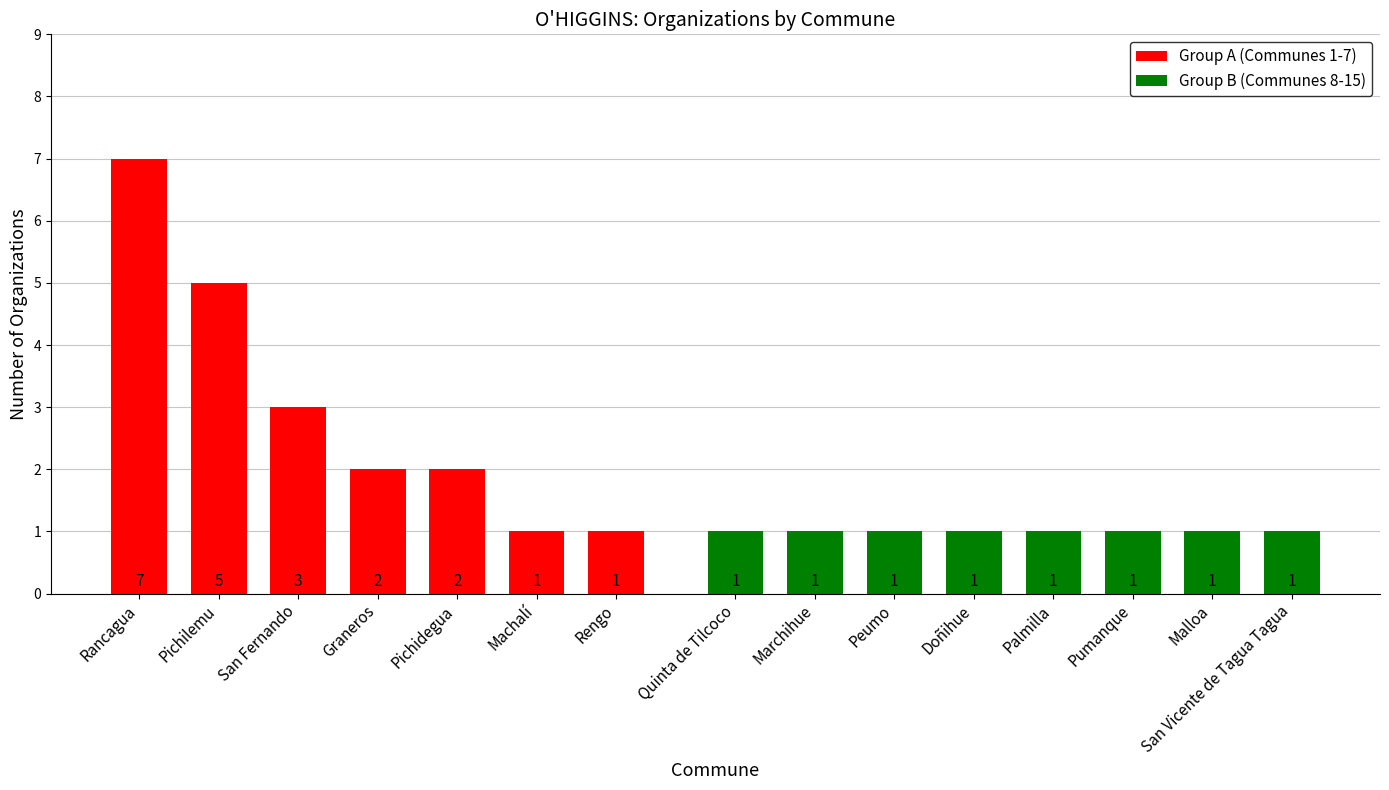

How many values in the Group A (Communes 1-7) series are below 2?

2